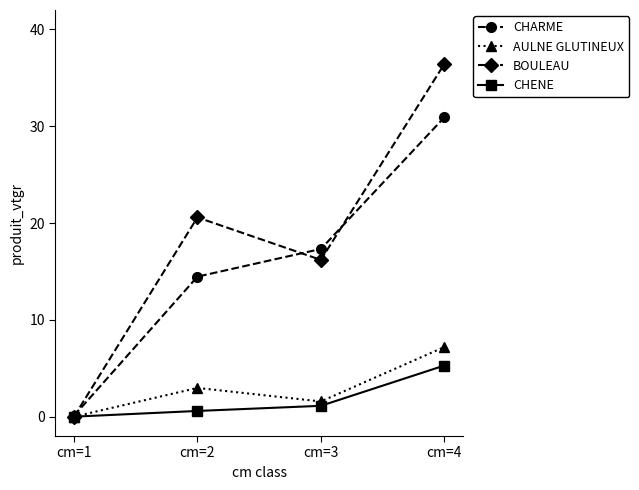

What is the value of the BOULEAU point at the 3rd from the left?

16.2